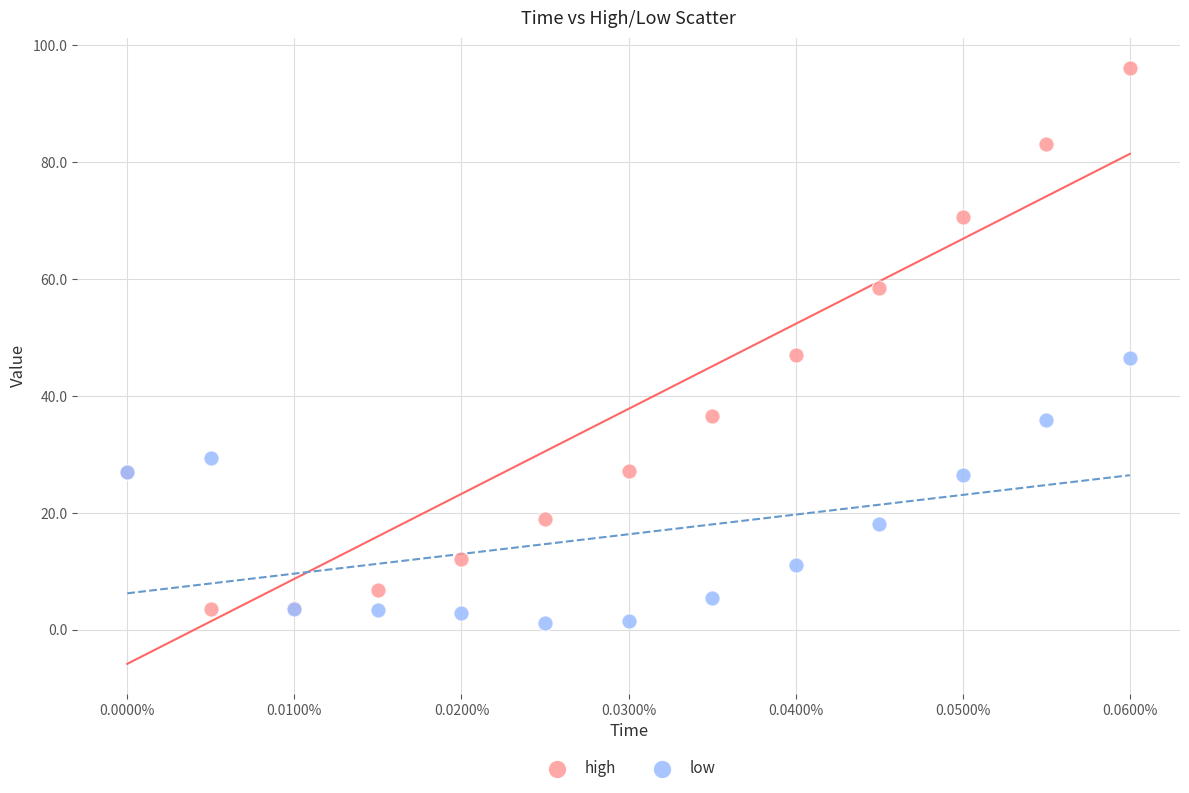

What are all the series names shown in the legend?

high, low